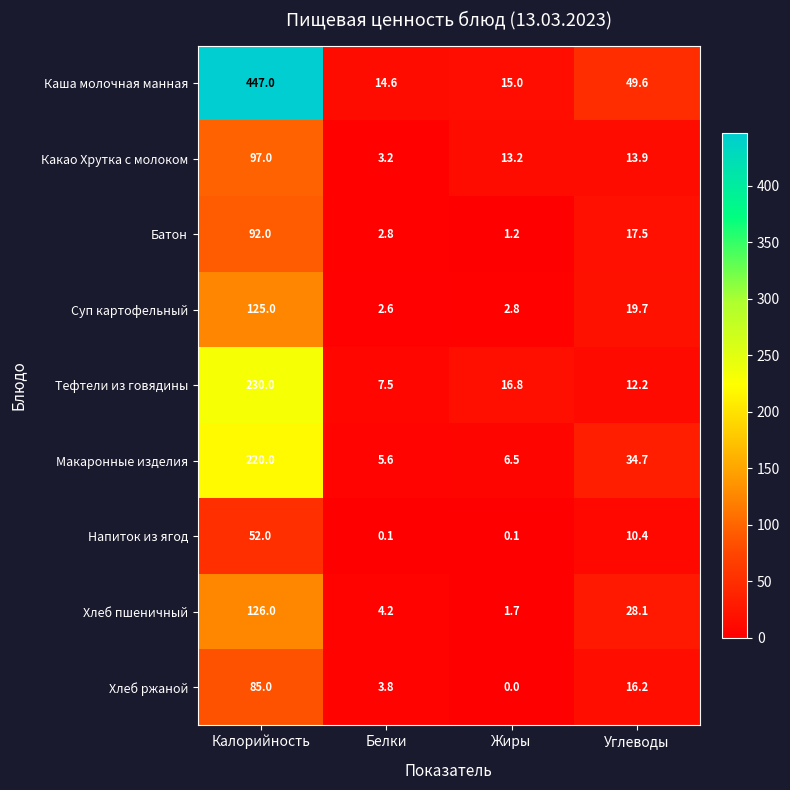

What is the difference between the maximum and minimum values in the Суп картофельный series?

122.4